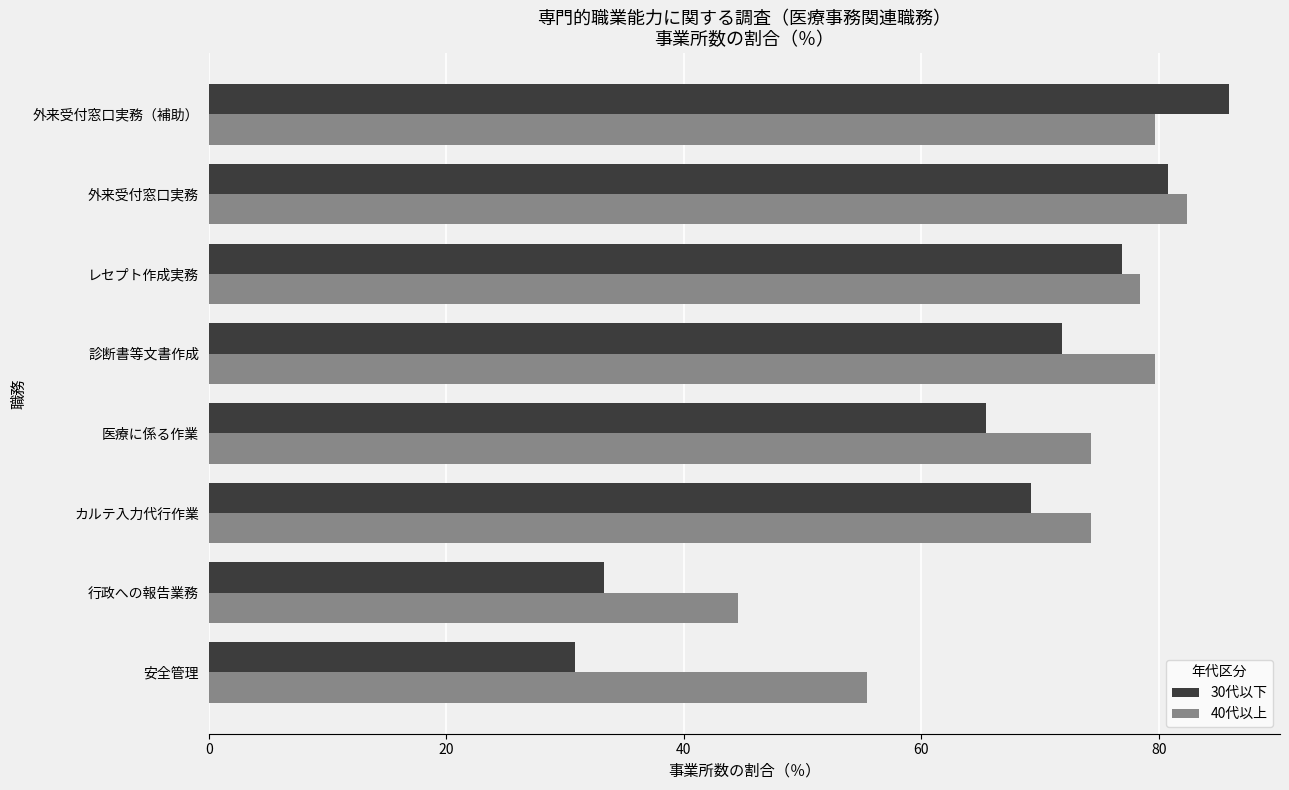

Where is 40代以上 nearest to the value 63?

安全管理